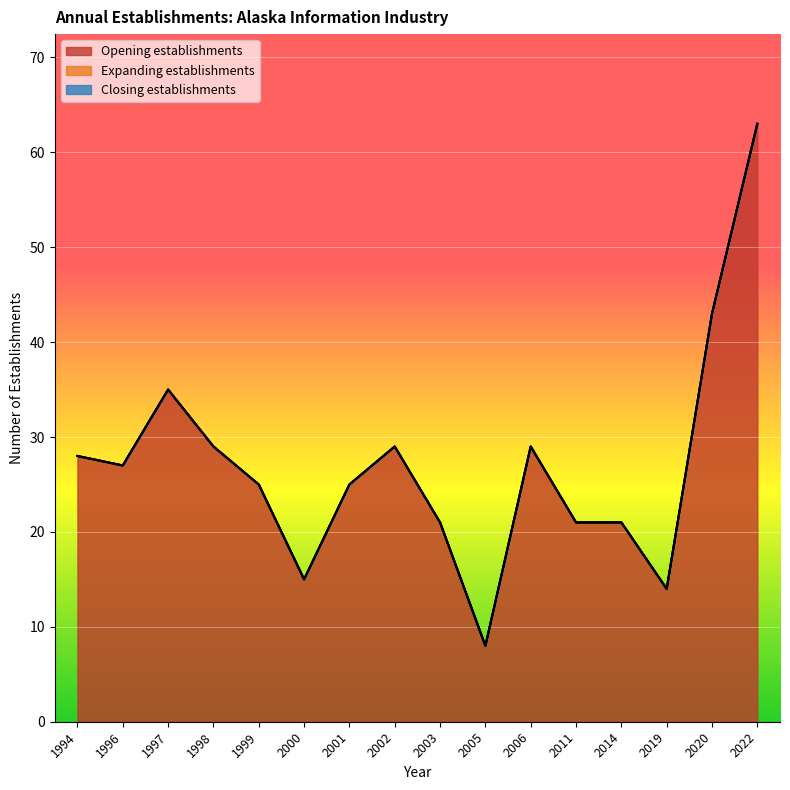

At which label does Expanding establishments reach its peak?

1994